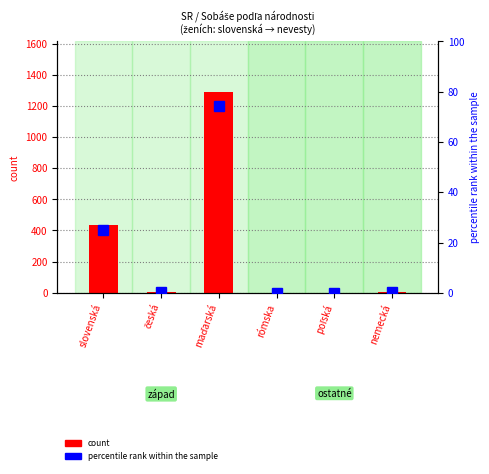

At how many categories does at least one series exceed 859?

1